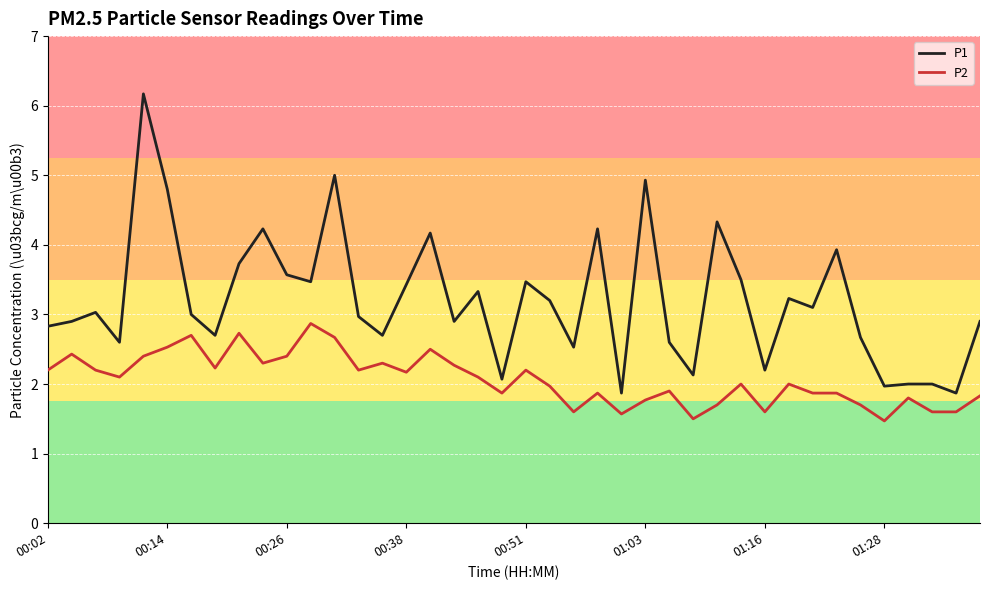

What is the difference between the maximum and minimum values in the P1 series?

4.3